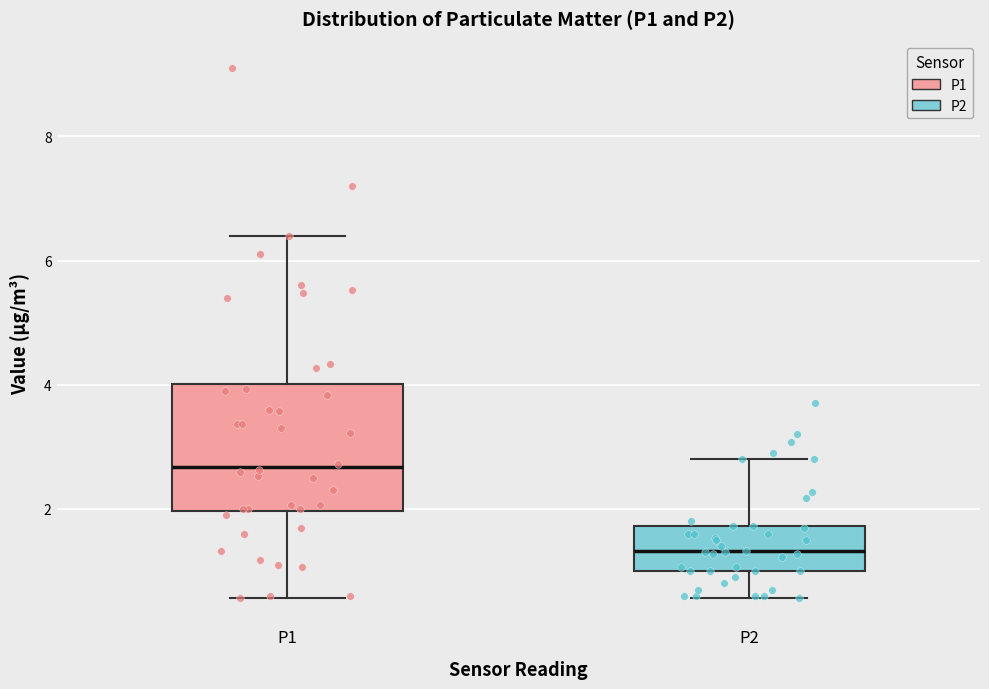

Which box has the lowest median line?

P2